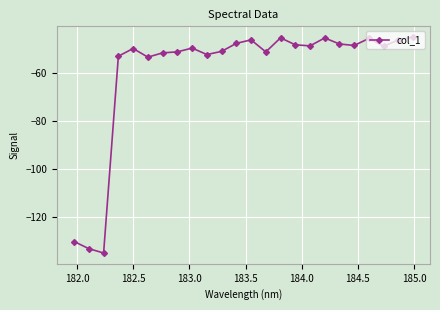

What is the value of the 3rd point from the left?

-135.1